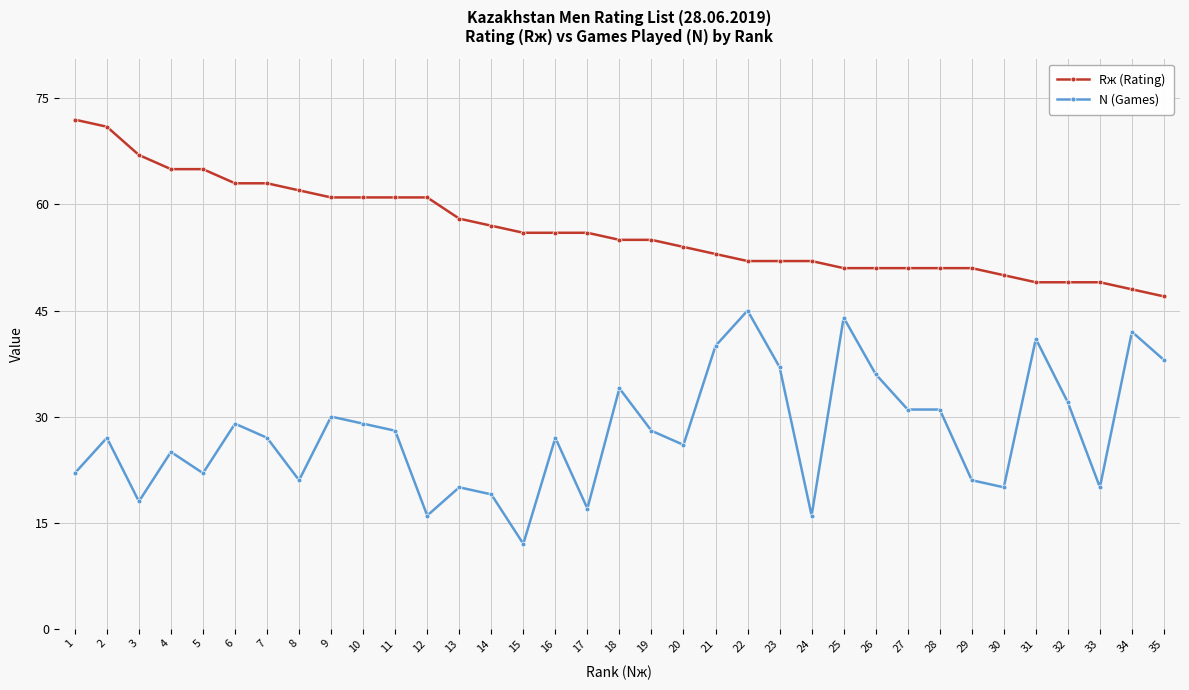

True or false: N (Games) has more than 2 points higher than both neighbors.

True